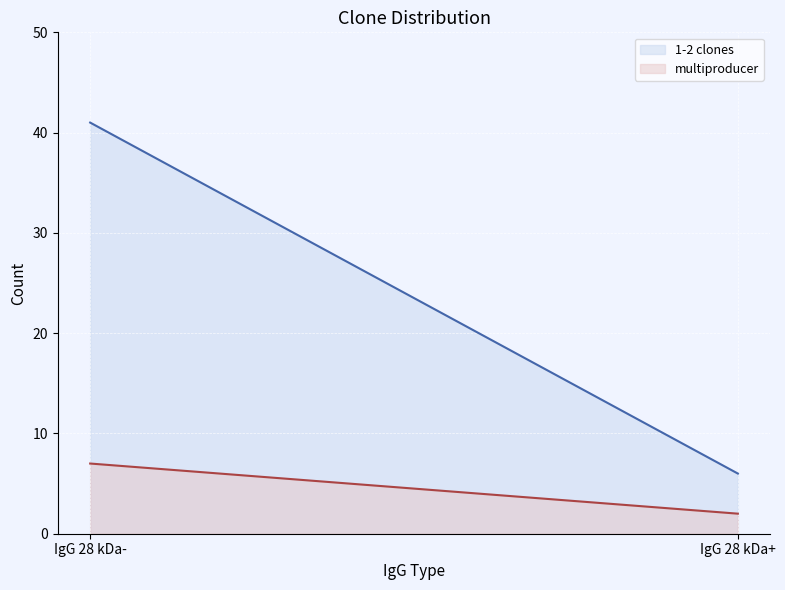

How many lines are shown in the chart?

2